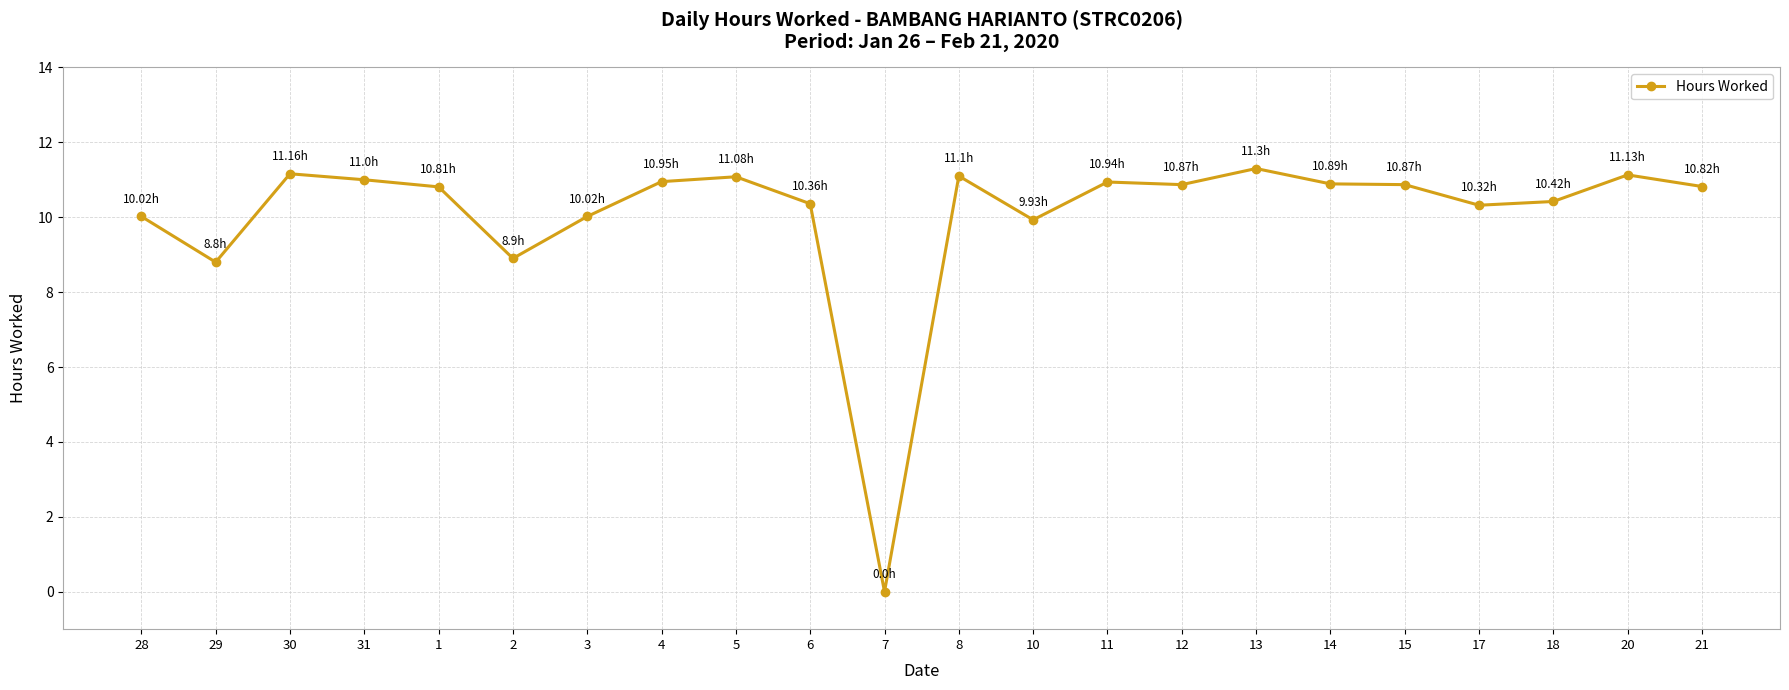

What is the average value?

10.1